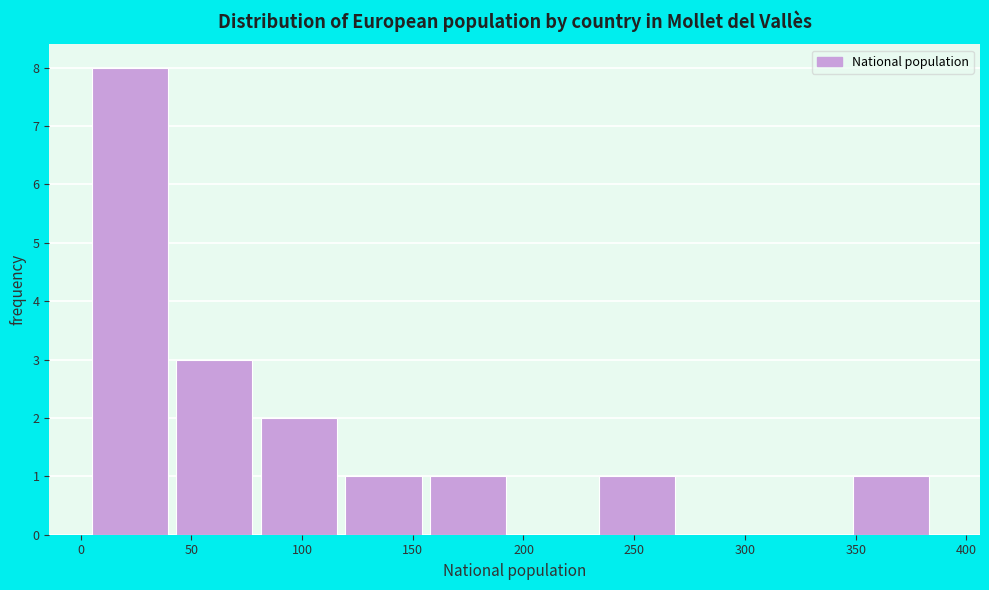

Reading left to right, transcribe this chart: for each bar, give the range it covers on the x-axis and its height. Neither the bar edges nor the heights are printed on the chart, so give them approximately, as read against the axes.

5 to 45: 8
45 to 80: 3
80 to 120: 2
120 to 160: 1
160 to 195: 1
195 to 235: 0
235 to 270: 1
270 to 310: 0
310 to 350: 0
350 to 385: 1